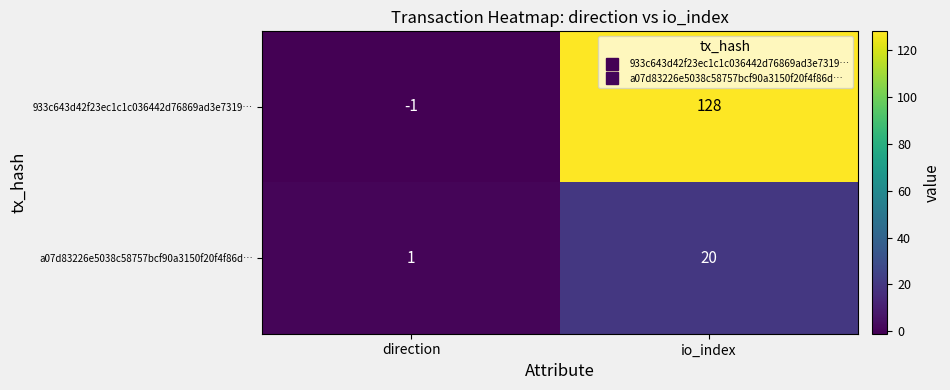

Rank the series at direction from lowest to highest value.

933c643d42f23ec1c1c036442d76869ad3e7319…, a07d83226e5038c58757bcf90a3150f20f4f86d…